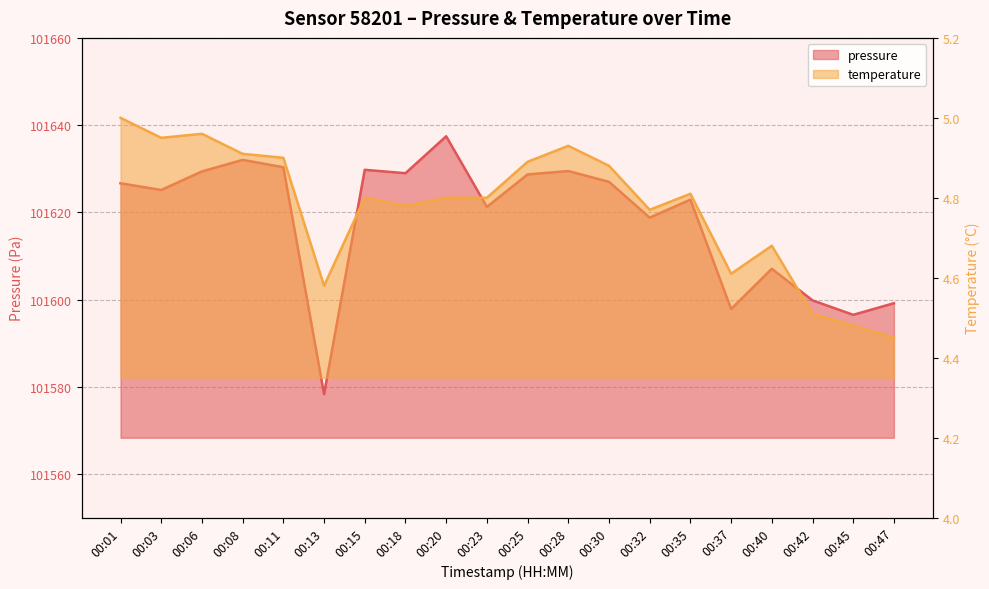

Which has a higher value, 00:28 or 00:30?

00:28